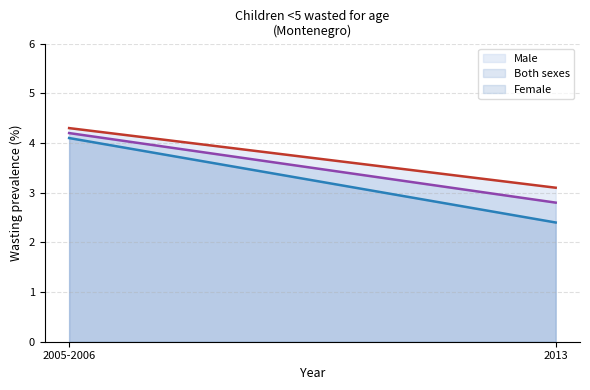

What is the minimum value shown in the chart?

2.4